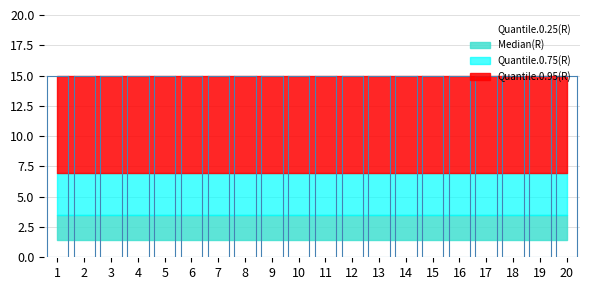

What is the highest value of the Quantile.0.75(R) series?

6.9